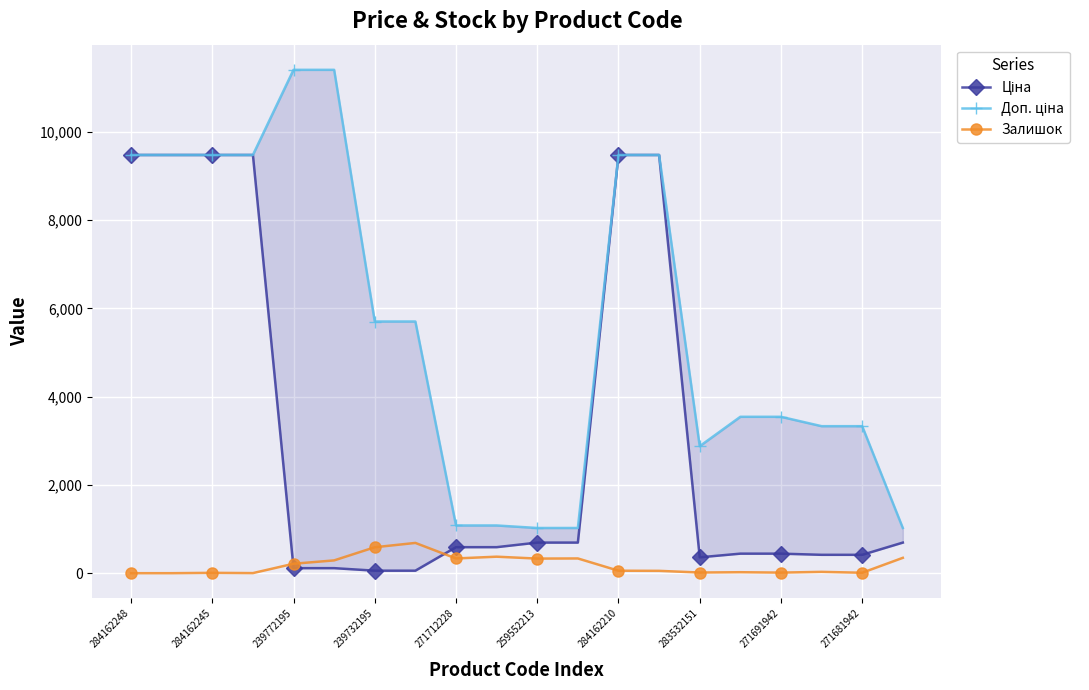

How many times do Ціна and Залишок cross each other?

2